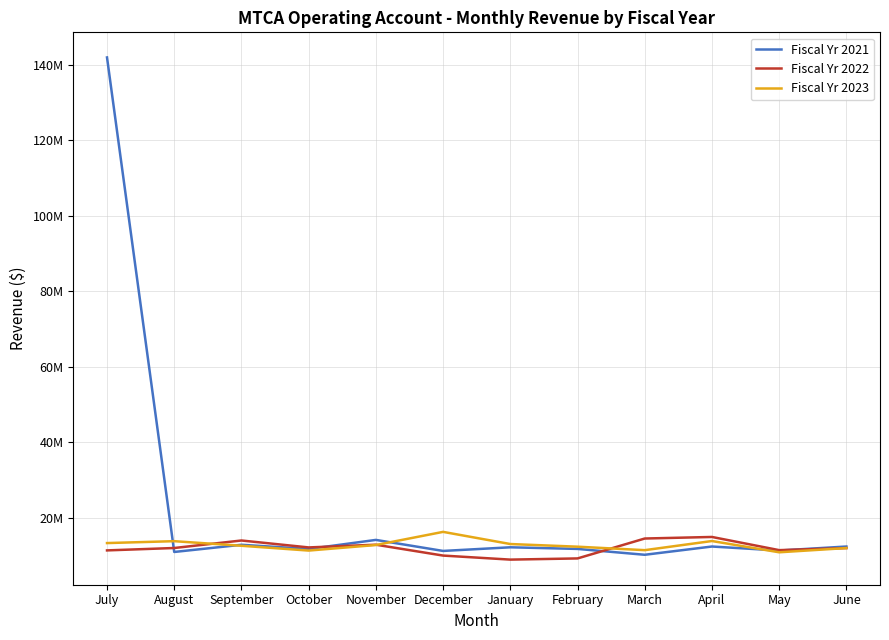

What is the spread (max minus min) of values at February?

3108958